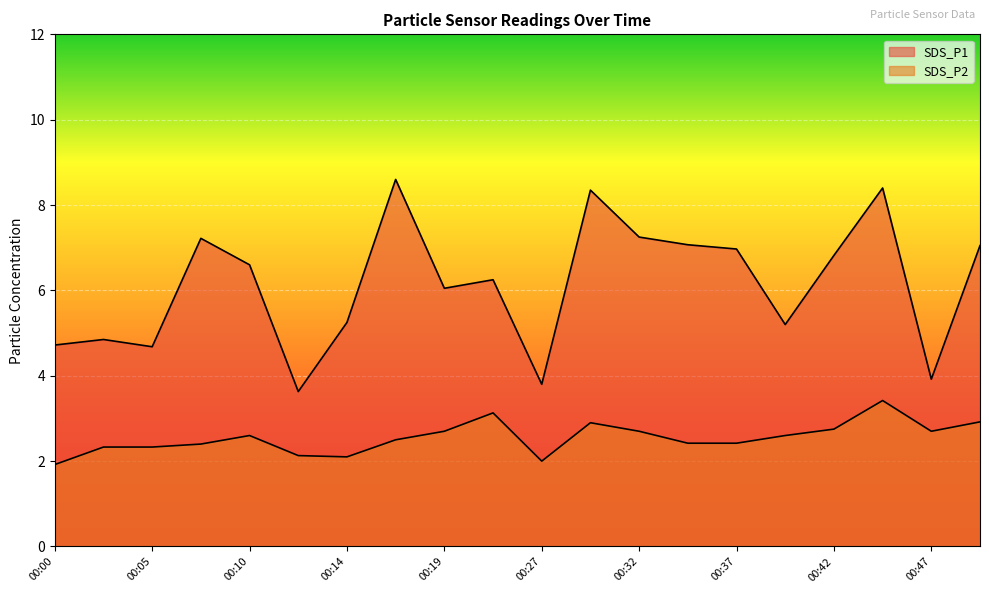

Is the value of SDS_P2 at 00:19 greater than the value of SDS_P1 at 00:19?

No